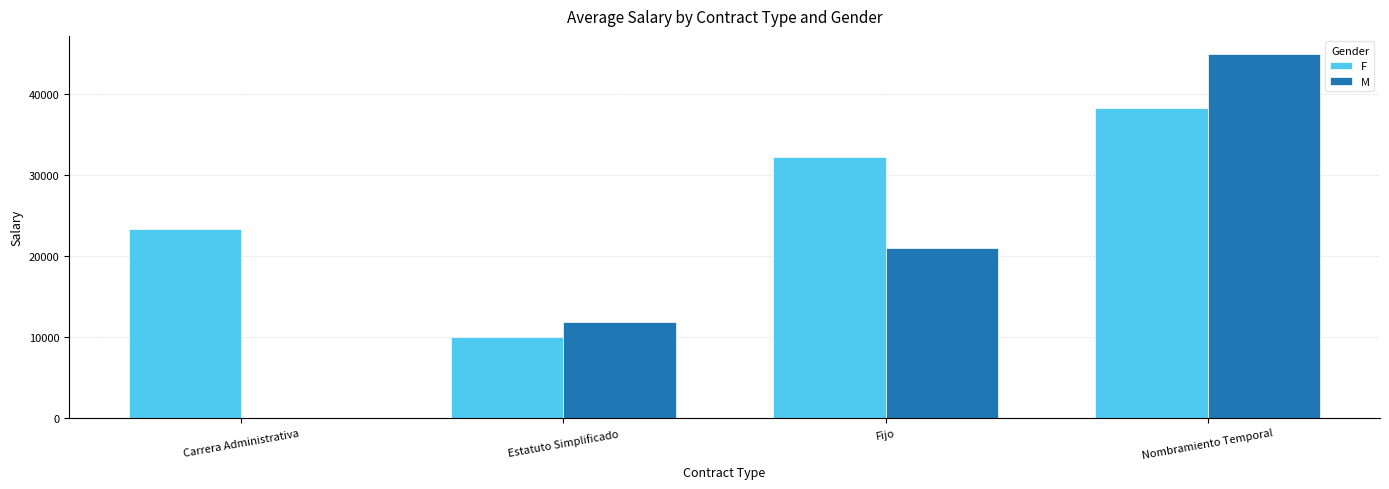

Where is F nearest to the value 24166?

Carrera Administrativa